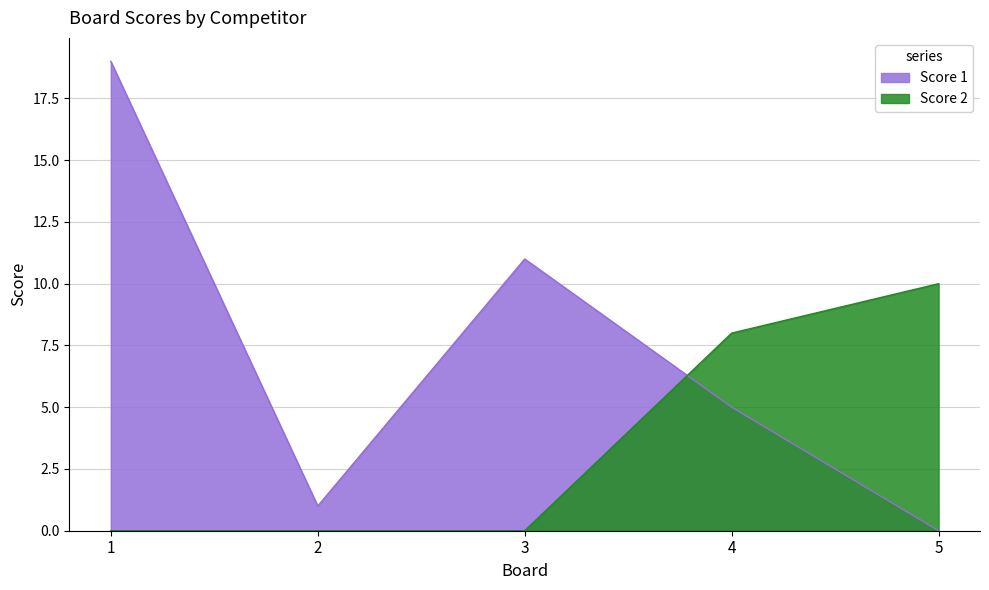

What is the difference between the highest and lowest values at 4?

3